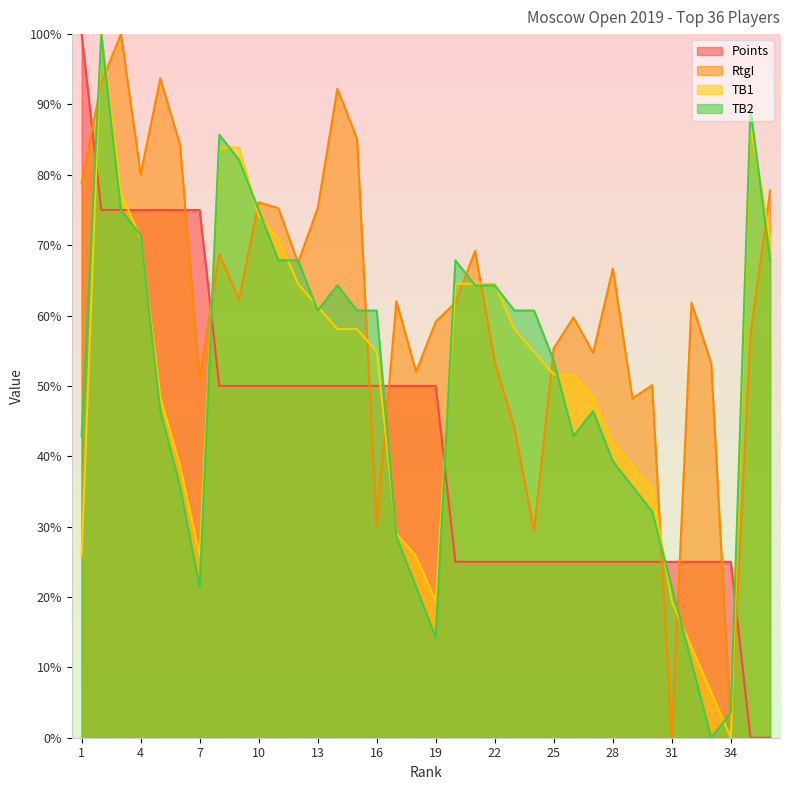

Is the value of TB2 at 36 greater than the value of TB1 at 22?

Yes